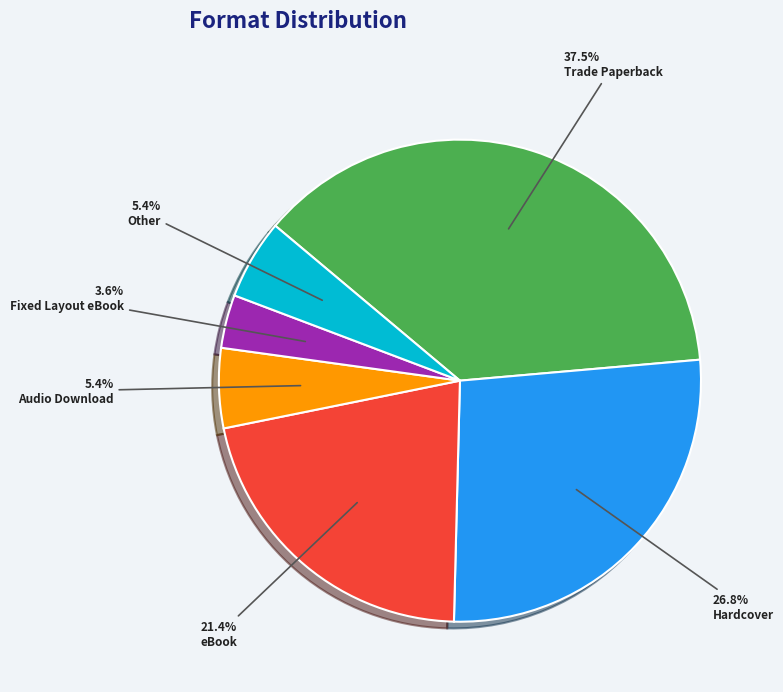

To the nearest percent, what is the difference between the largest and smallest slice percentages?

34%